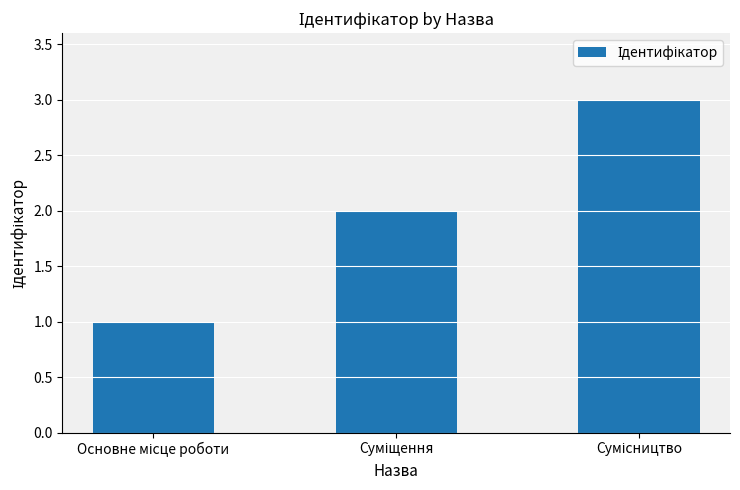

How many series are shown in this chart?

1